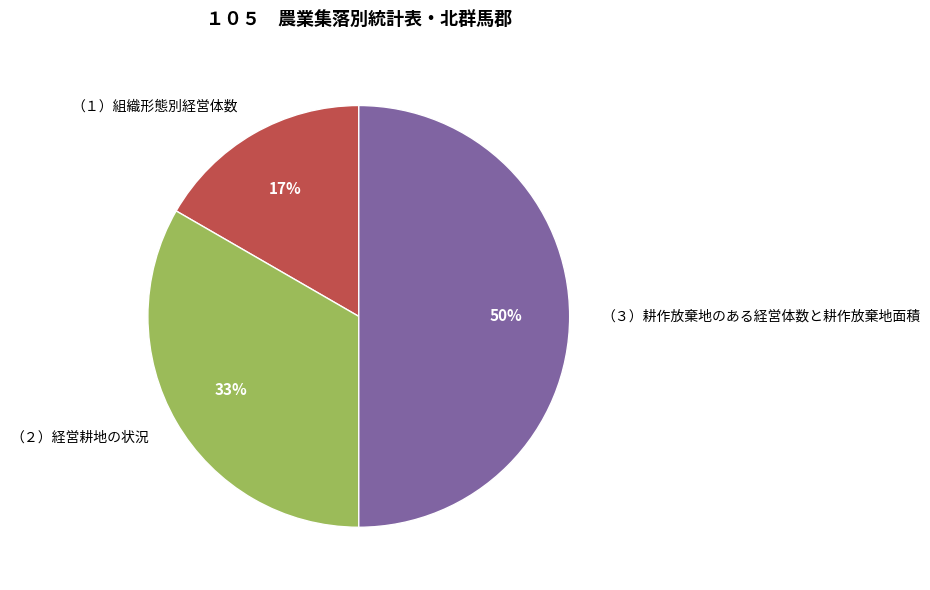

How many segments does this pie chart have?

3